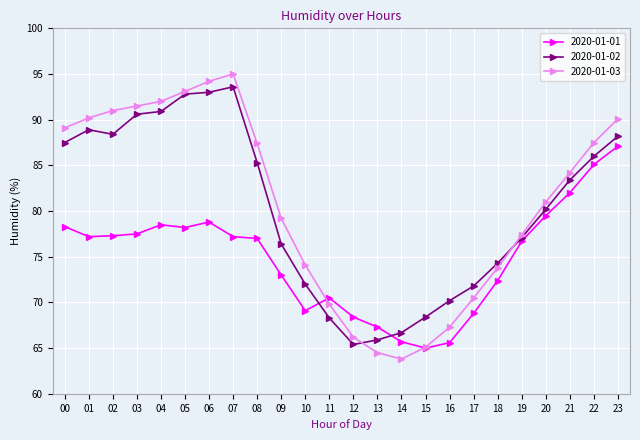

At 17, list the series in order from largest to smallest.

2020-01-02, 2020-01-03, 2020-01-01